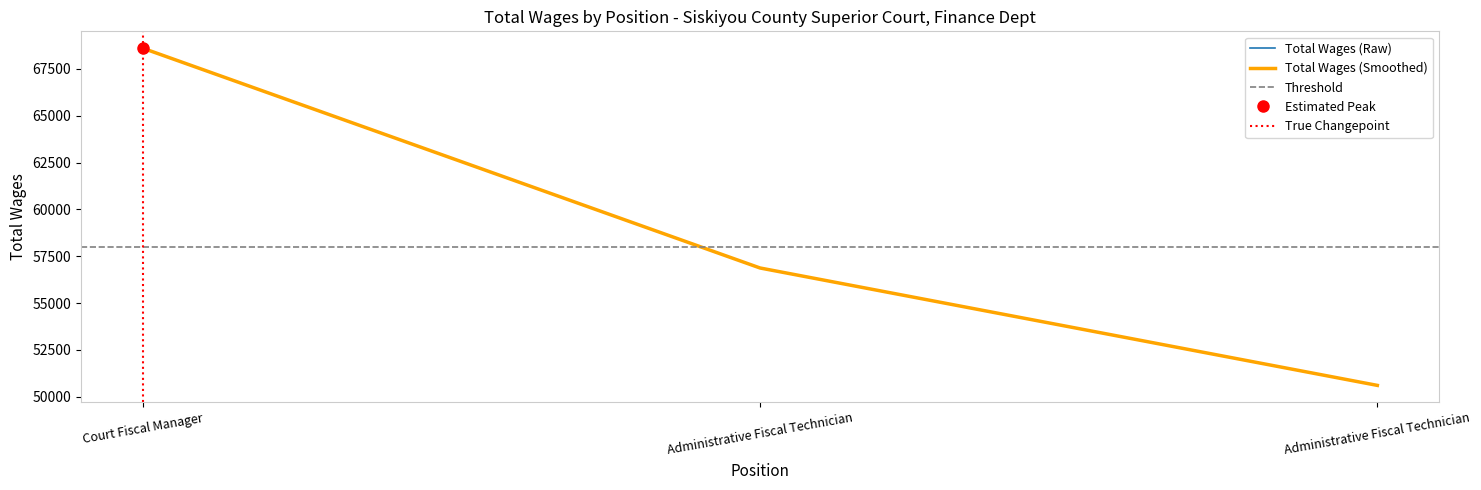

Reading left to right, list all the values displayed in this chart.

68609	56876	50609